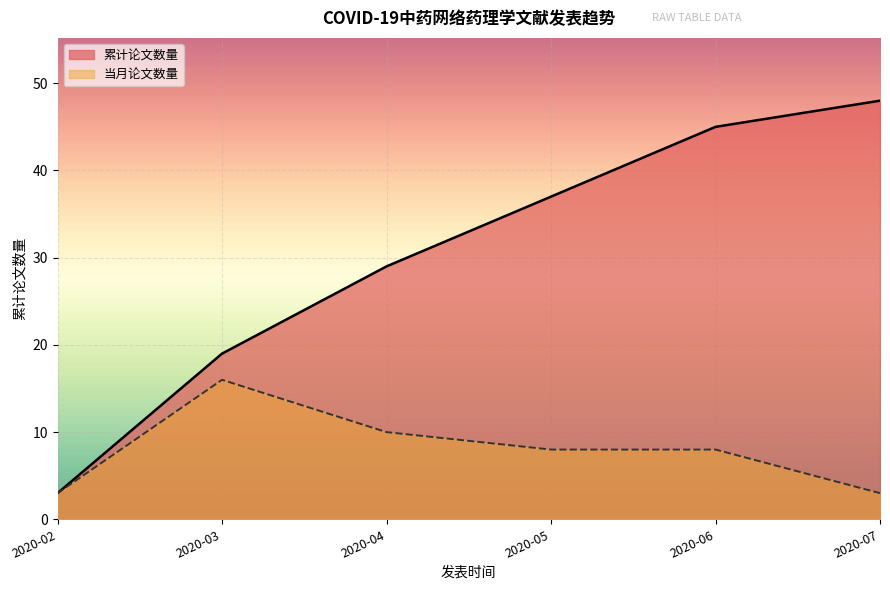

True or false: the data shows 2 at 2020-03-18.

False